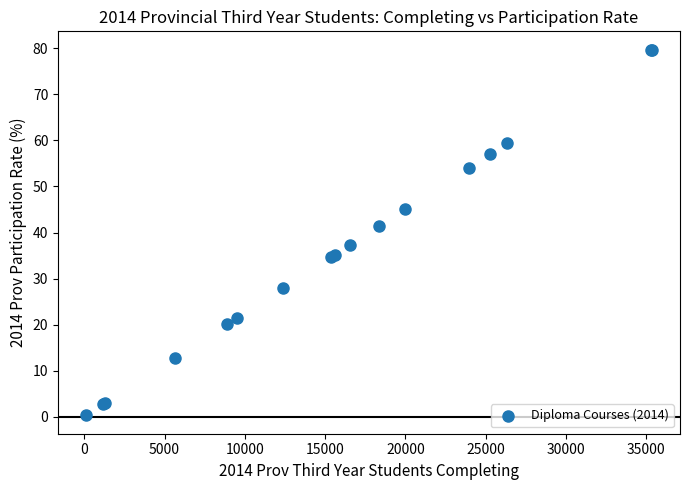

What Y value in the scatter plot is closest to 40?

41.4